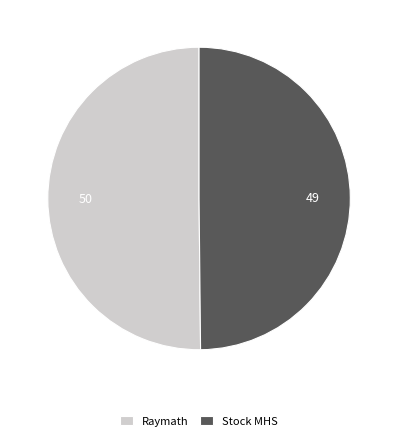

Is the sum of Raymath and Stock MHS greater than half?

Yes